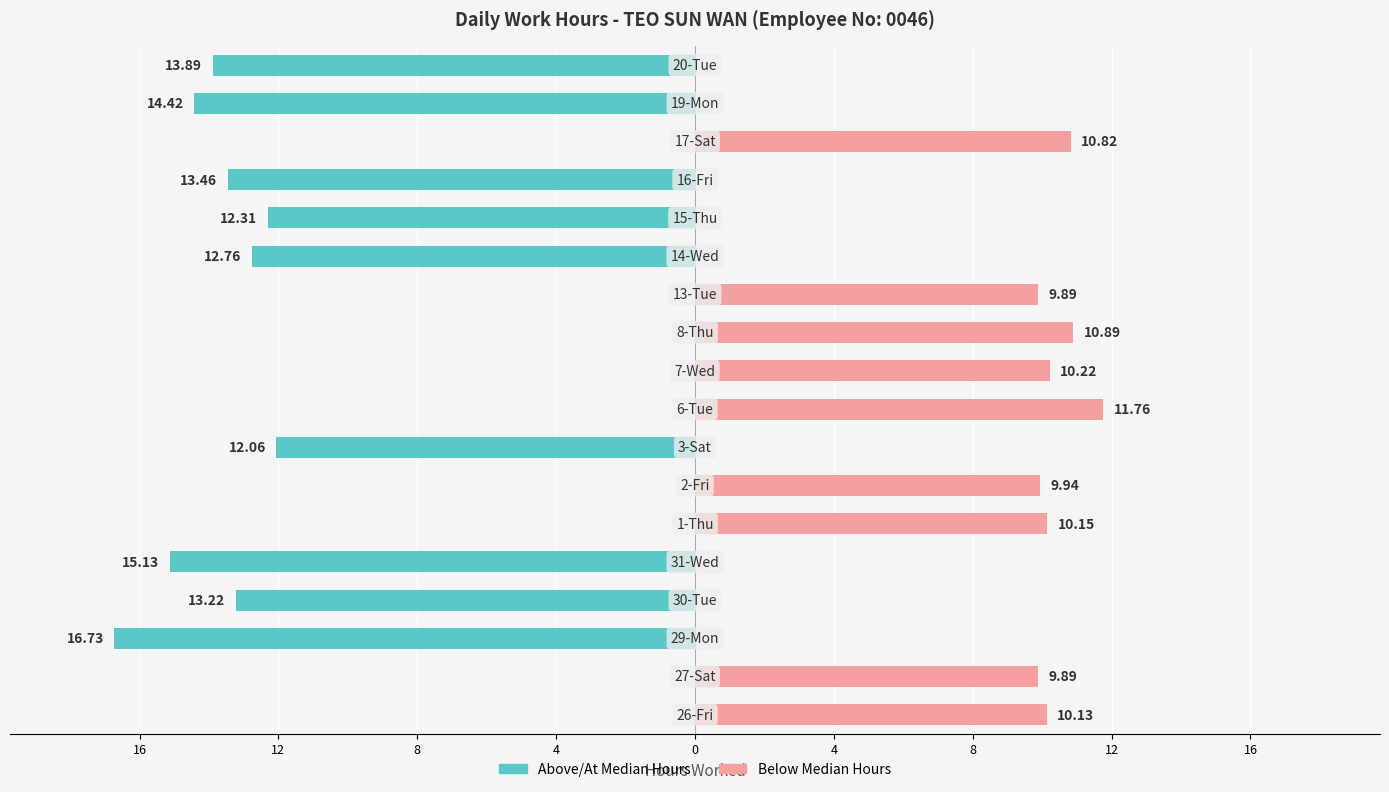

Reading left to right, what are all the values shown in this chart?

Above/At Median Hours: 0.0	0.0	-16.7	-13.2	-15.1	0.0	0.0	-12.1	0.0	0.0	0.0	0.0	-12.8	-12.3	-13.5	0.0	-14.4	-13.9
Below Median Hours: 10.1	9.9	0.0	0.0	0.0	10.2	9.9	0.0	11.8	10.2	10.9	9.9	0.0	0.0	0.0	10.8	0.0	0.0